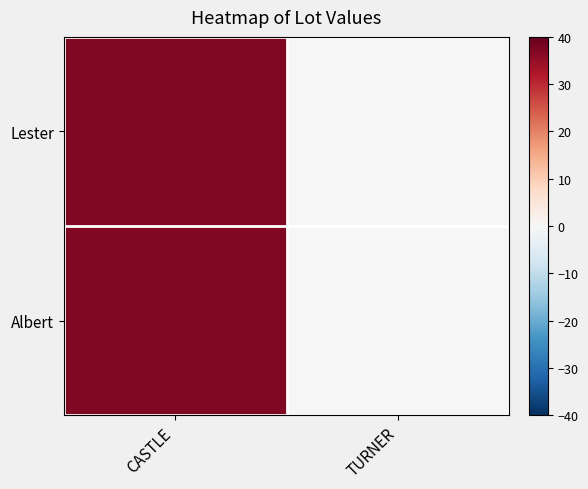

At which category does the chart reach its minimum across all series?

TURNER